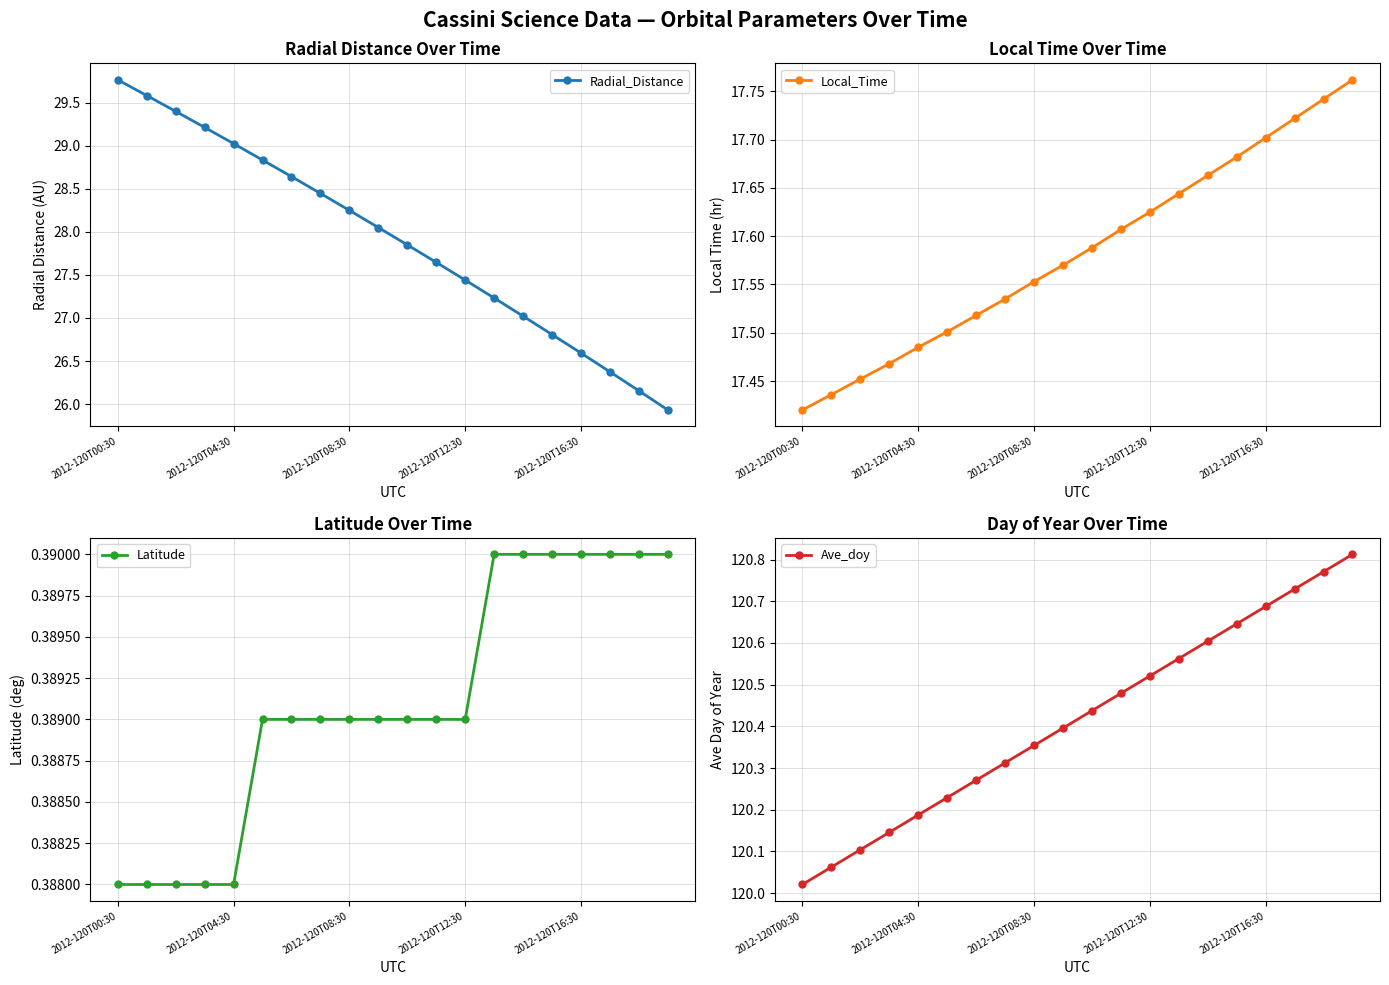

True or false: Ave_doy and Radial_Distance intersect in this chart.

False